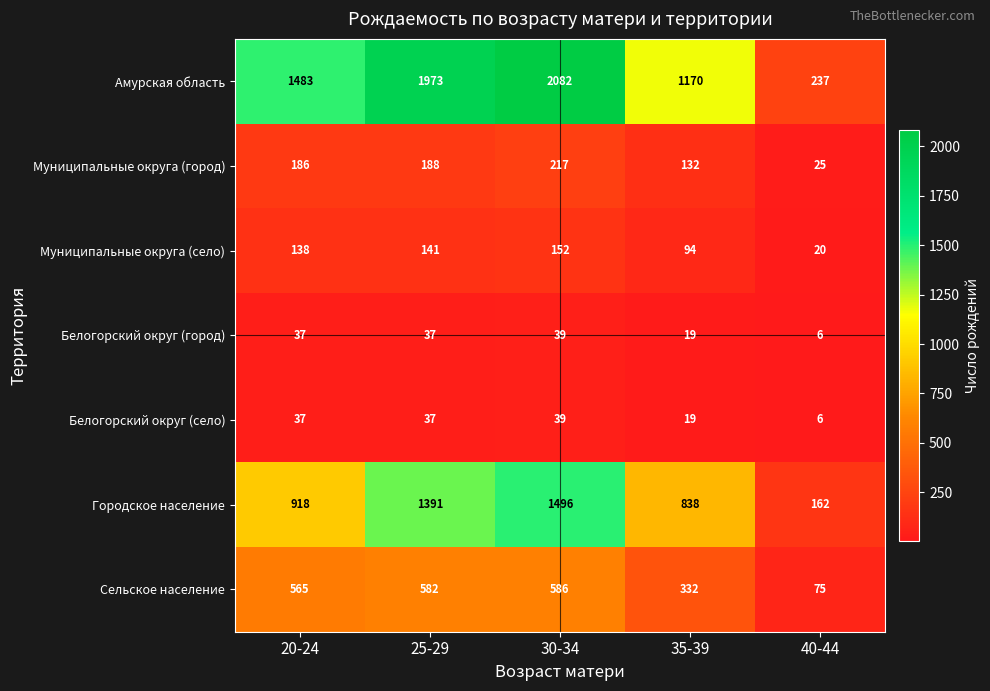

Is it true that Амурская область equals 421 at 40-44?

False